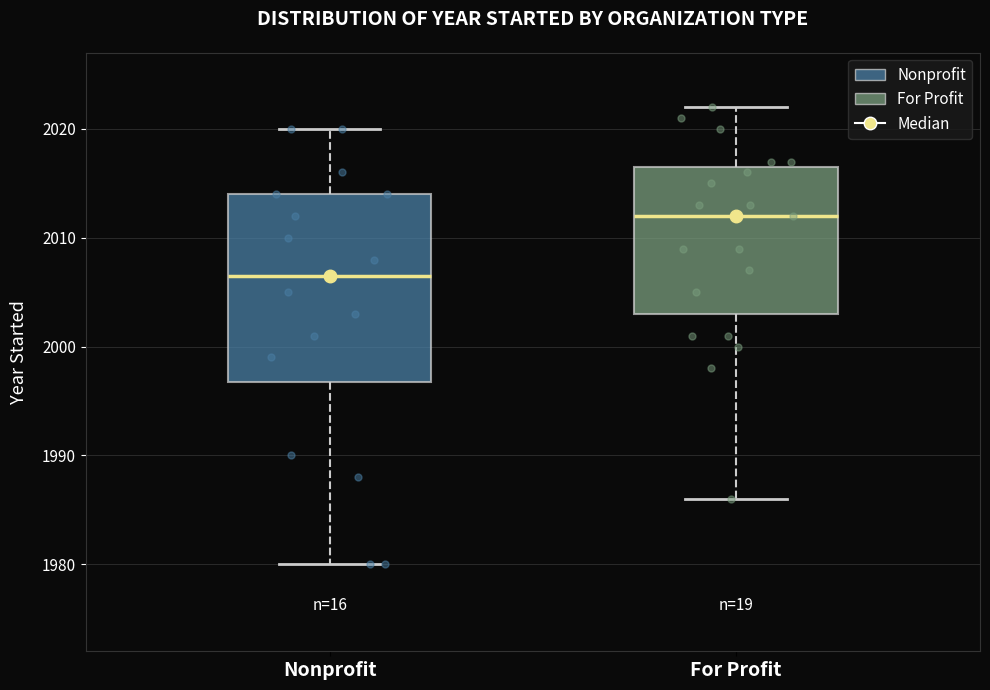

Reading left to right, transcribe this box plot: for each box, give where its median line is, the range the box spans, and where its two whiskers end, as read against the y-axis. The values are not printed on the chart, so give them approximately, as read against the axis.

Nonprofit: median 2007, box 1997 to 2014, whiskers 1980 to 2020
For Profit: median 2012, box 2003 to 2017, whiskers 1986 to 2022